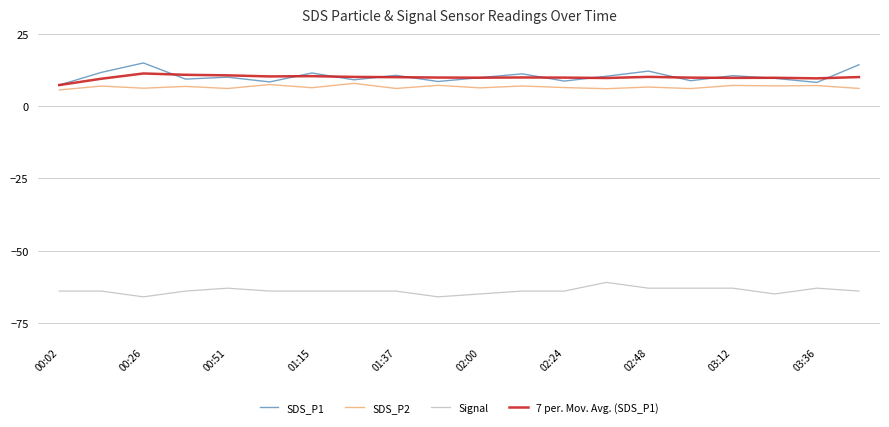

True or false: 7 per. Mov. Avg. (SDS_P1) and Signal intersect in this chart.

False